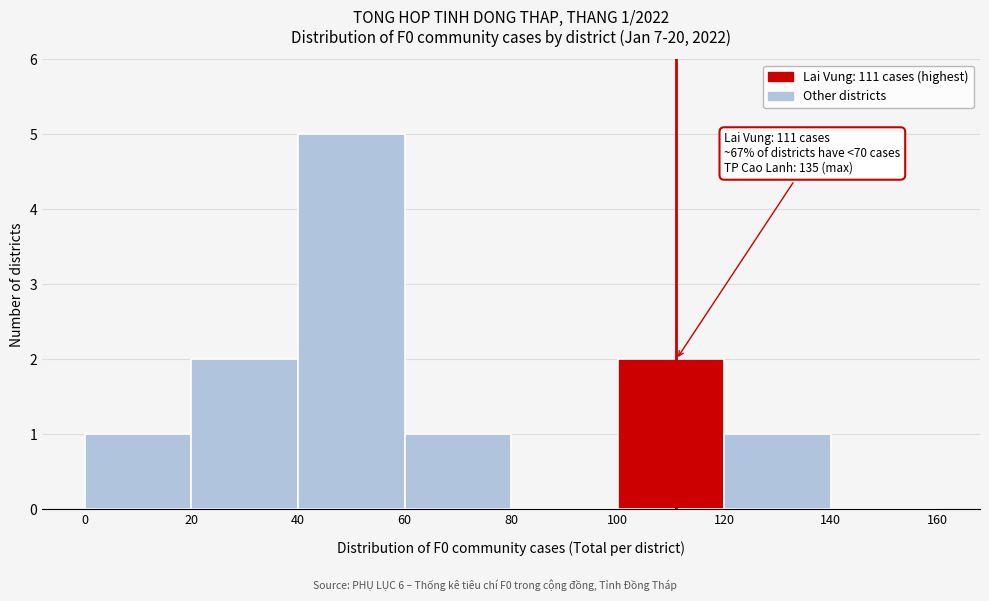

Over which range of the x-axis is the bar tallest?

40 to 60